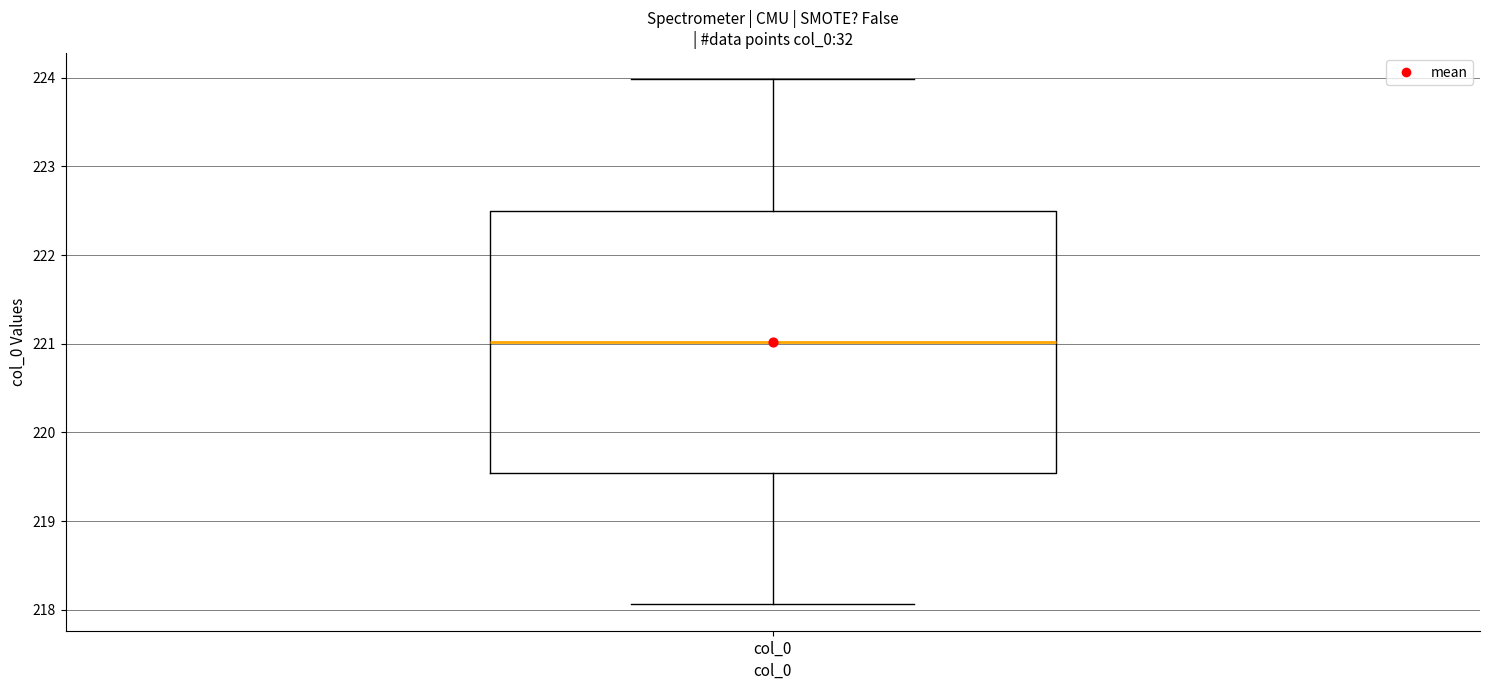

Read this box plot against the y-axis: the position of the median line, the range covered by the box, and the ends of both whiskers. The values are not printed on the chart, so give them approximately, as read against the axis.

median 221.0, box 219.5 to 222.5, whiskers 218.1 to 224.0